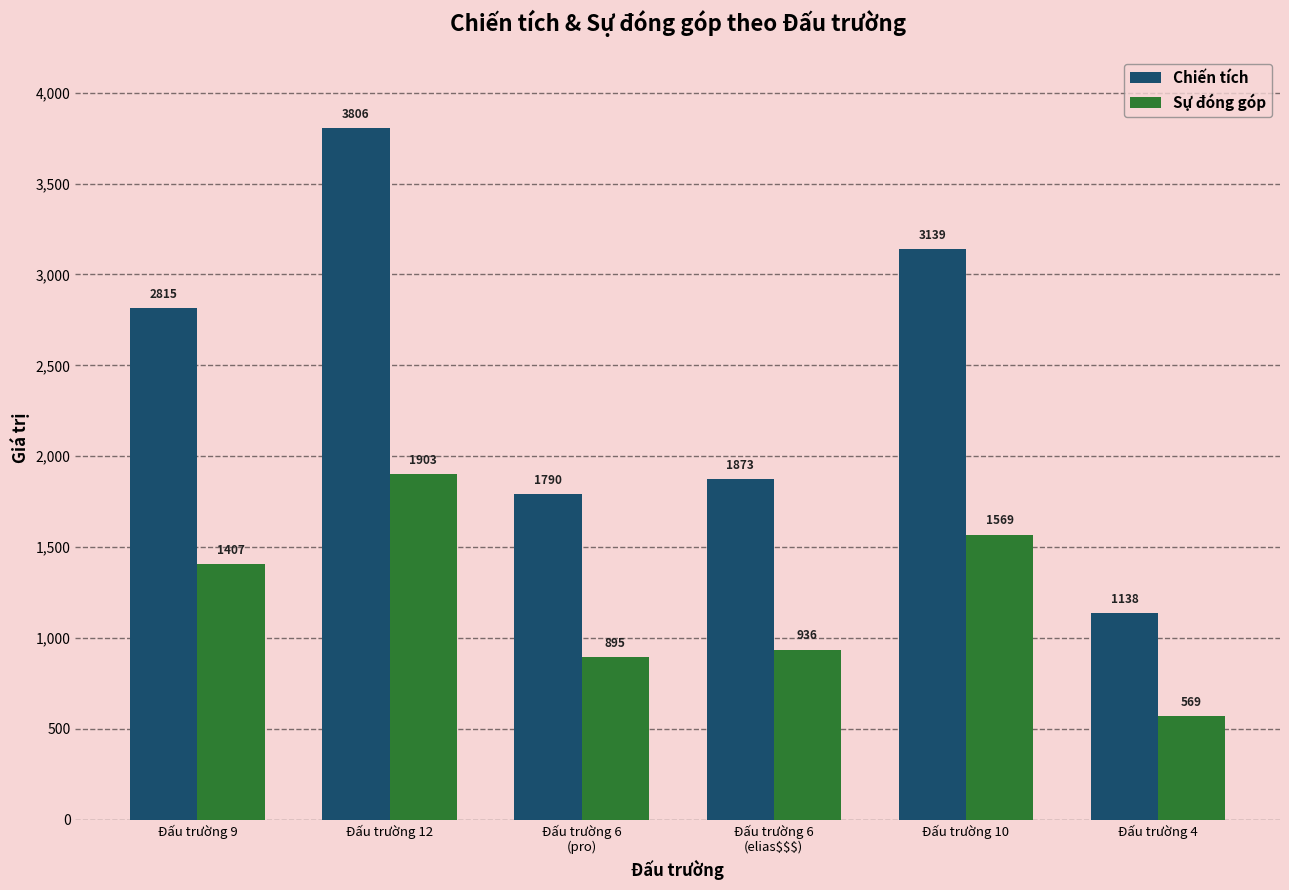

What is the sum of all Sự đóng góp values?

7279